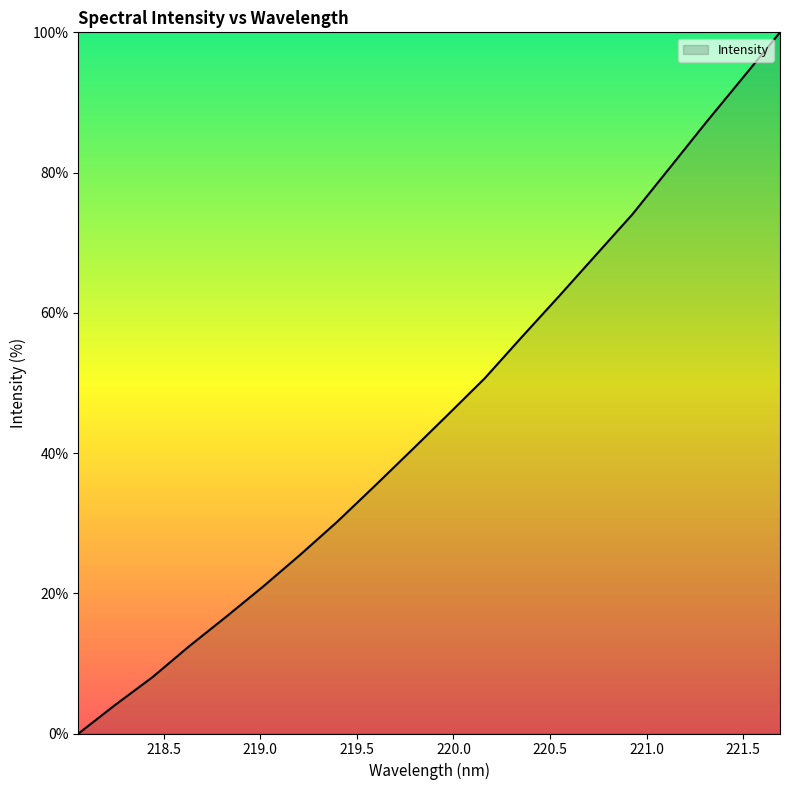

What is the maximum value shown in the chart?

100.0